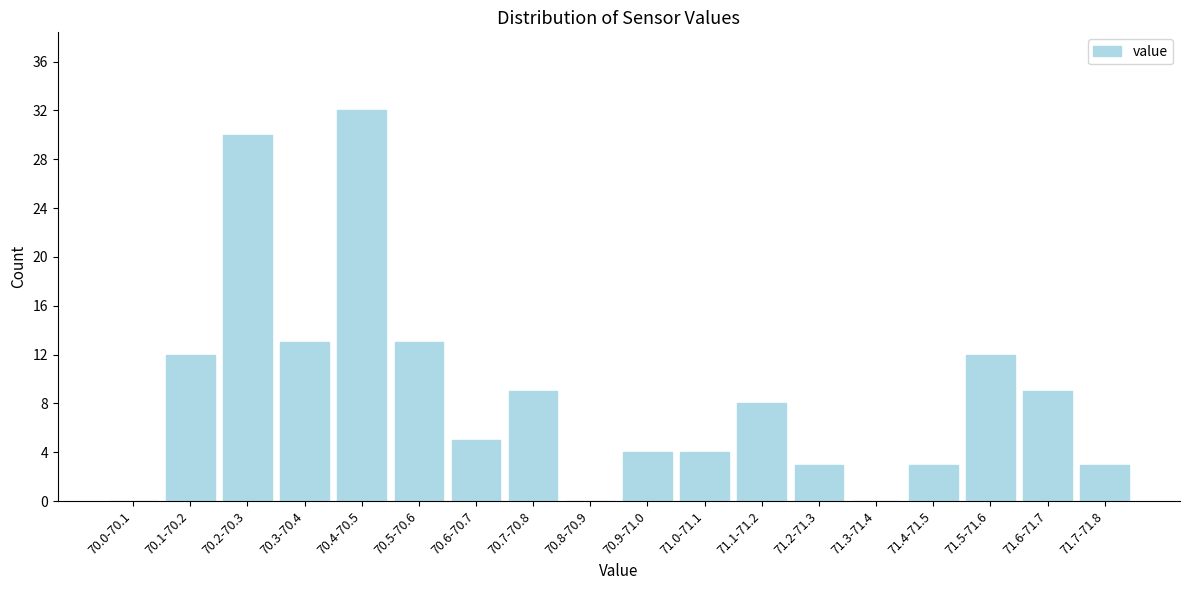

Reading left to right, transcribe all the data shown in this chart.

70.0-70.1=0	70.1-70.2=12	70.2-70.3=30	70.3-70.4=13	70.4-70.5=32	70.5-70.6=13	70.6-70.7=5	70.7-70.8=9	70.8-70.9=0	70.9-71.0=4	71.0-71.1=4	71.1-71.2=8	71.2-71.3=3	71.3-71.4=0	71.4-71.5=3	71.5-71.6=12	71.6-71.7=9	71.7-71.8=3